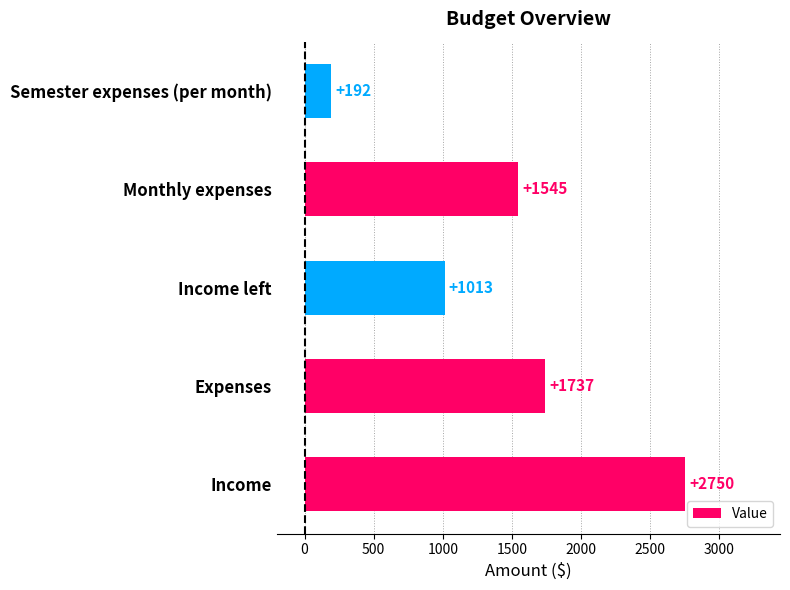

List the labels in order of value, smallest first.

Semester expenses (per month), Income left, Monthly expenses, Expenses, Income